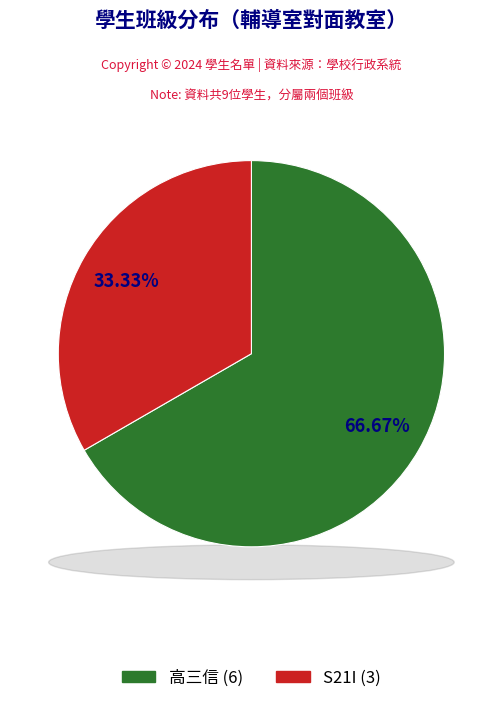

Is it true that S21I is 33% of the pie?

True